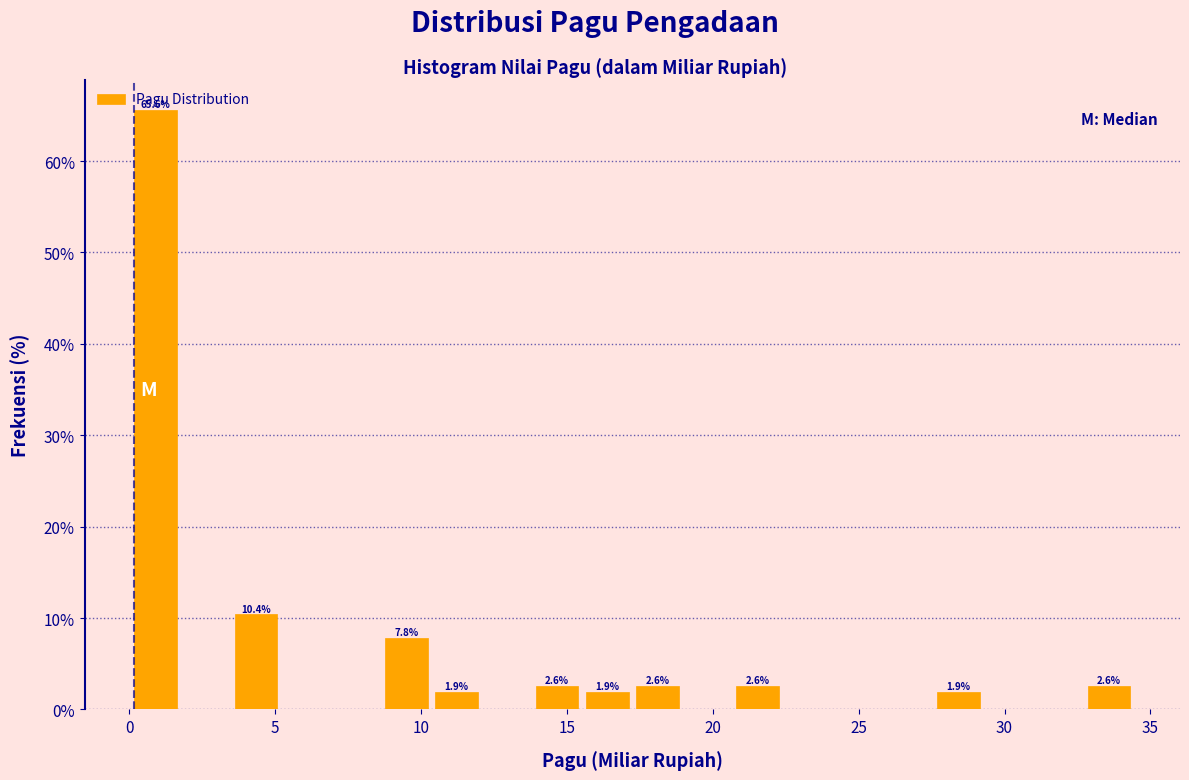

Around what value on the x-axis is the tallest bar? Give the approximate position of its centre, as read against the axis.

1.0